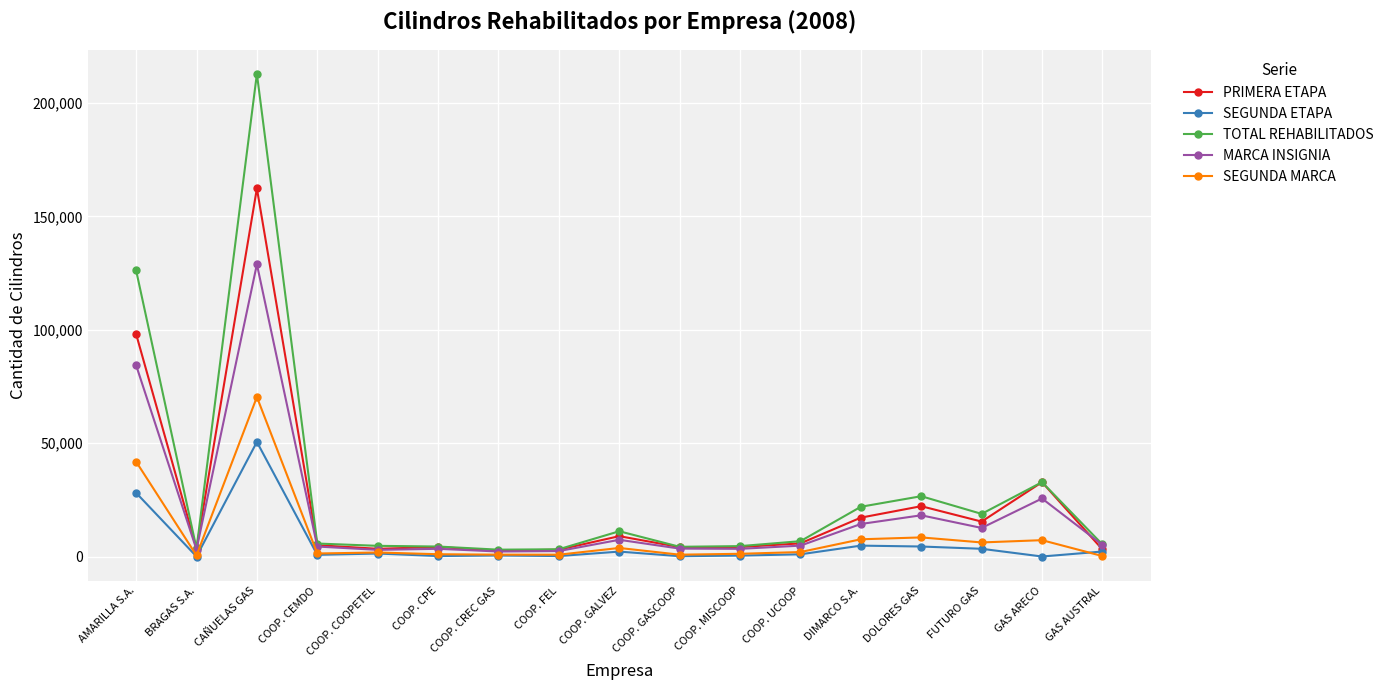

True or false: TOTAL REHABILITADOS has more than 2 interior local peaks.

True